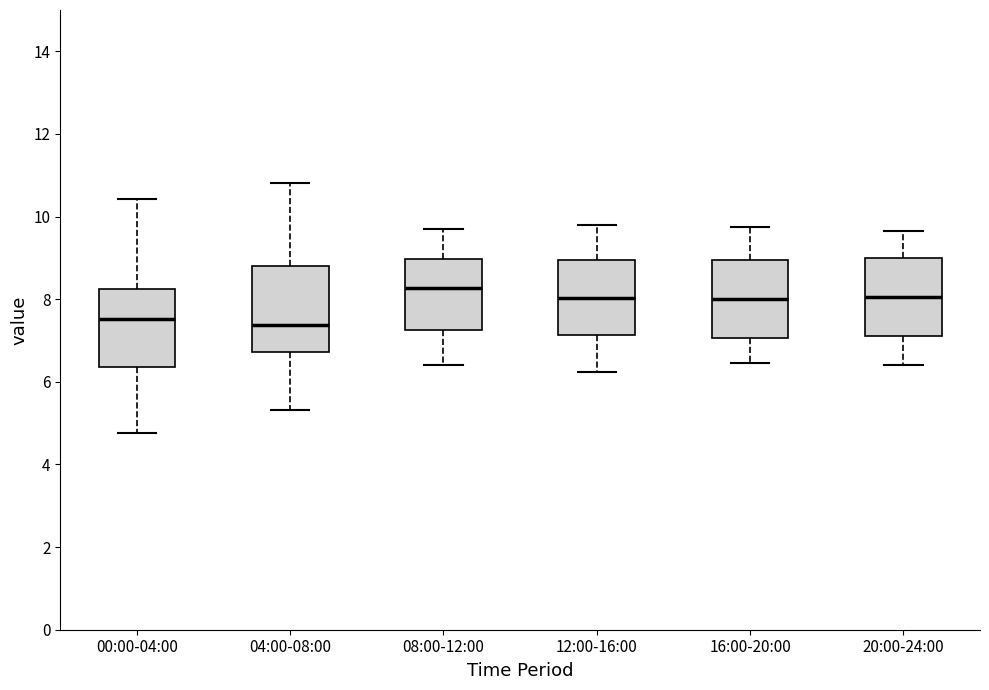

Reading left to right, read every box against the y-axis: the position of its median line, the range the box covers, and the ends of its whiskers. The values are not printed on the chart, so give them approximately, as read against the axis.

00:00-04:00: median 7.6, box 6.4 to 8.2, whiskers 4.8 to 10.4
04:00-08:00: median 7.4, box 6.8 to 8.8, whiskers 5.4 to 10.8
08:00-12:00: median 8.2, box 7.2 to 9.0, whiskers 6.4 to 9.8
12:00-16:00: median 8.0, box 7.2 to 9.0, whiskers 6.2 to 9.8
16:00-20:00: median 8.0, box 7.0 to 9.0, whiskers 6.4 to 9.8
20:00-24:00: median 8.0, box 7.2 to 9.0, whiskers 6.4 to 9.6